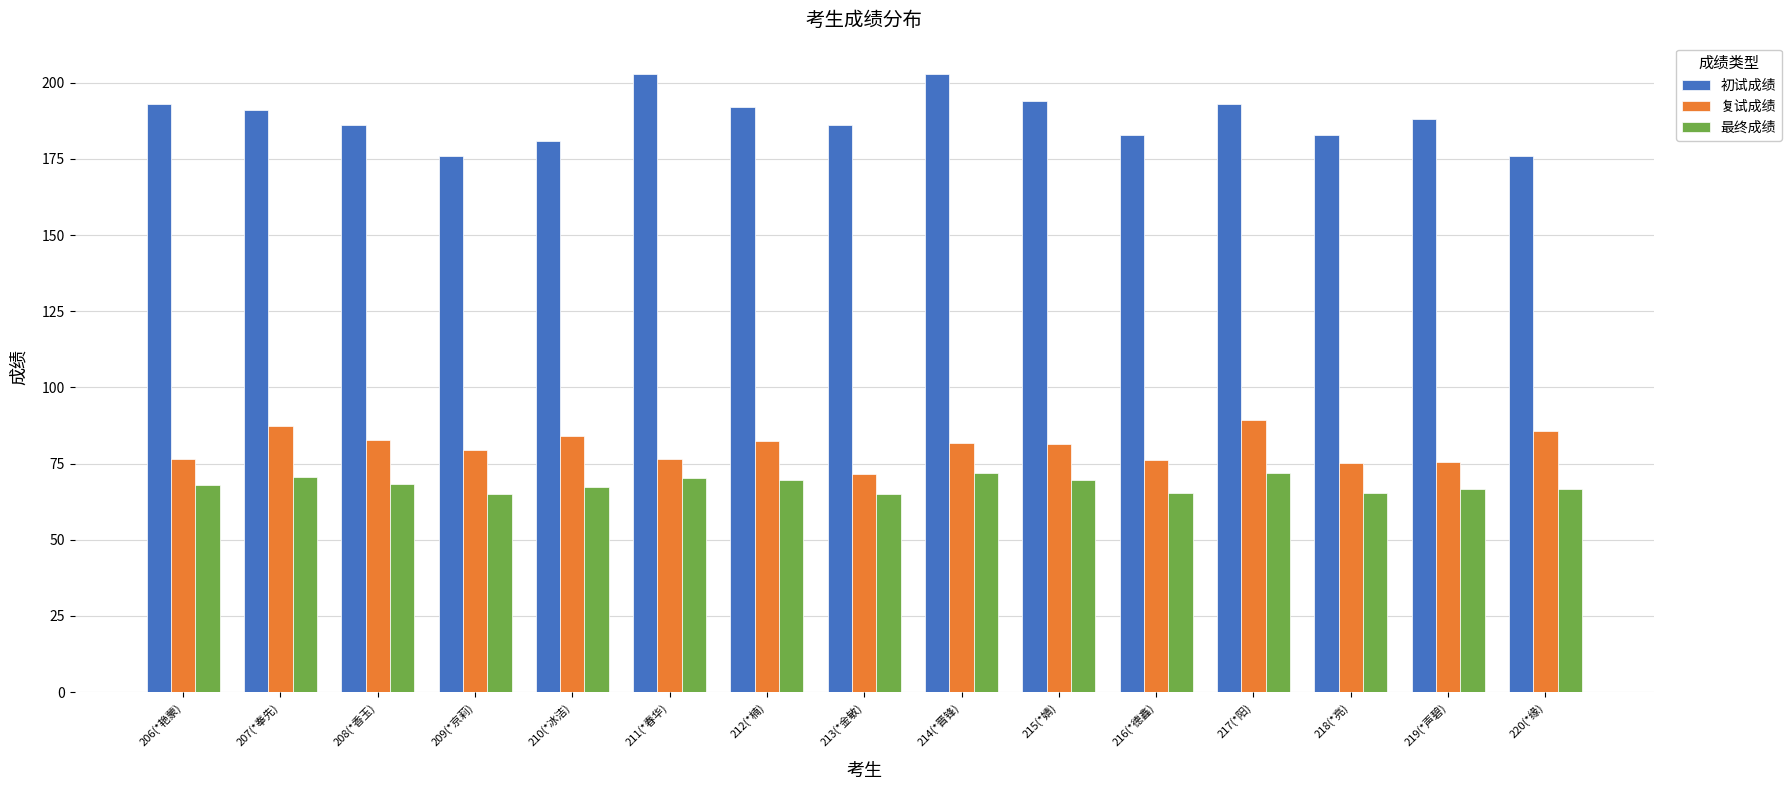

What is the difference between the highest and lowest values at 210(*冰洁)?

113.5